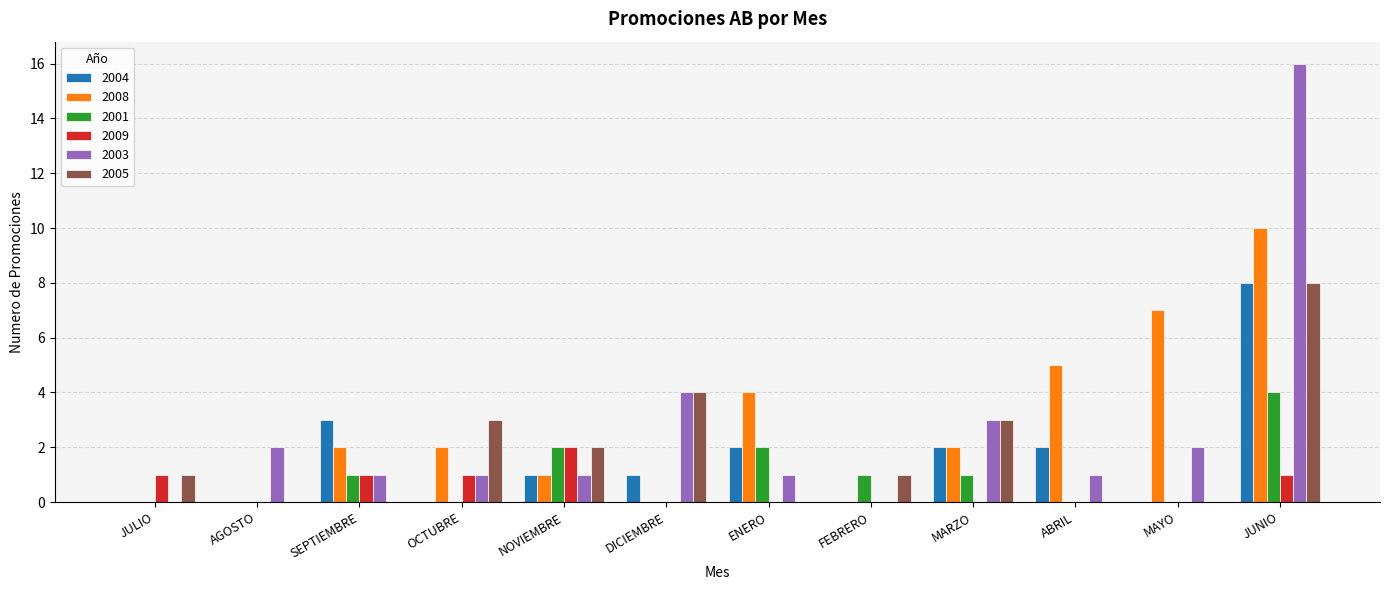

Reading right to left, transcribe all the data shown in this chart.

2004: JUNIO=8	MAYO=0	ABRIL=2	MARZO=2	FEBRERO=0	ENERO=2	DICIEMBRE=1	NOVIEMBRE=1	OCTUBRE=0	SEPTIEMBRE=3	AGOSTO=0	JULIO=0
2008: JUNIO=10	MAYO=7	ABRIL=5	MARZO=2	FEBRERO=0	ENERO=4	DICIEMBRE=0	NOVIEMBRE=1	OCTUBRE=2	SEPTIEMBRE=2	AGOSTO=0	JULIO=0
2001: JUNIO=4	MAYO=0	ABRIL=0	MARZO=1	FEBRERO=1	ENERO=2	DICIEMBRE=0	NOVIEMBRE=2	OCTUBRE=0	SEPTIEMBRE=1	AGOSTO=0	JULIO=0
2009: JUNIO=1	MAYO=0	ABRIL=0	MARZO=0	FEBRERO=0	ENERO=0	DICIEMBRE=0	NOVIEMBRE=2	OCTUBRE=1	SEPTIEMBRE=1	AGOSTO=0	JULIO=1
2003: JUNIO=16	MAYO=2	ABRIL=1	MARZO=3	FEBRERO=0	ENERO=1	DICIEMBRE=4	NOVIEMBRE=1	OCTUBRE=1	SEPTIEMBRE=1	AGOSTO=2	JULIO=0
2005: JUNIO=8	MAYO=0	ABRIL=0	MARZO=3	FEBRERO=1	ENERO=0	DICIEMBRE=4	NOVIEMBRE=2	OCTUBRE=3	SEPTIEMBRE=0	AGOSTO=0	JULIO=1